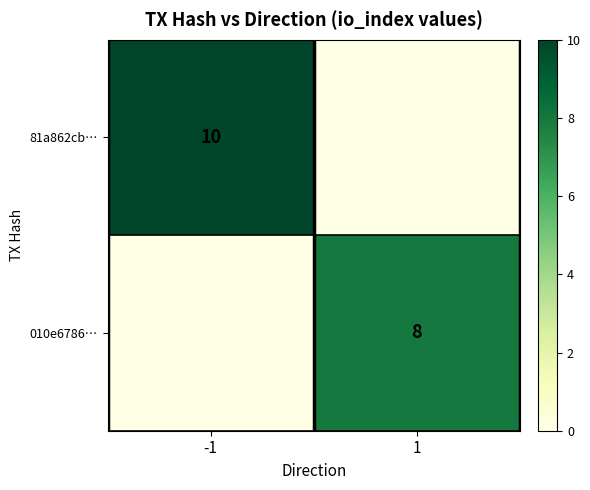

At which category is the sum across all series the highest?

-1